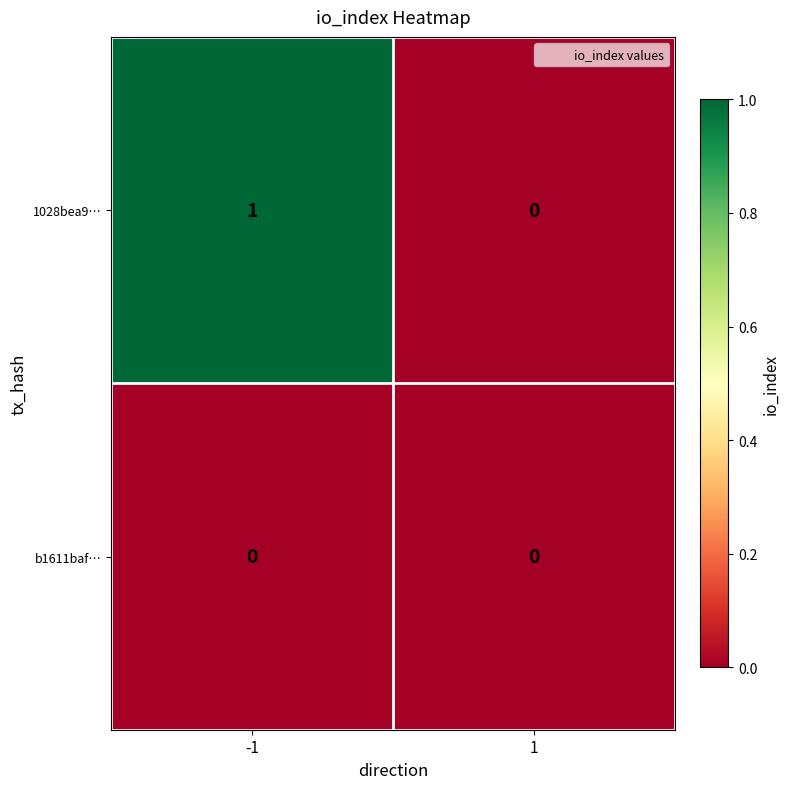

Reading left to right, list all the values displayed in this chart.

1028bea9…: 1	0
b1611baf…: 0	0